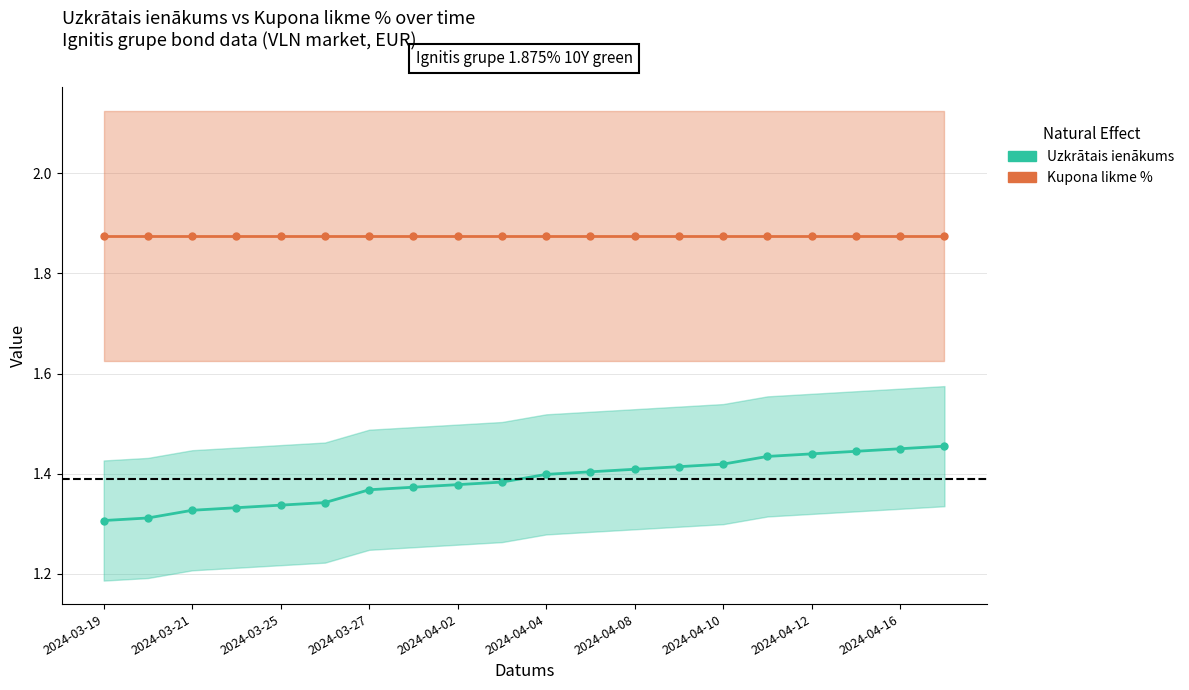

List the series in order of their peak value, lowest first.

Uzkrātais ienākums, Kupona likme %